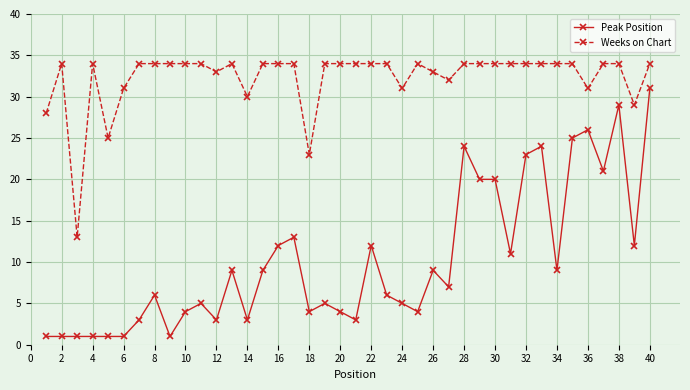

True or false: Peak Position and Weeks on Chart cross at least once.

False